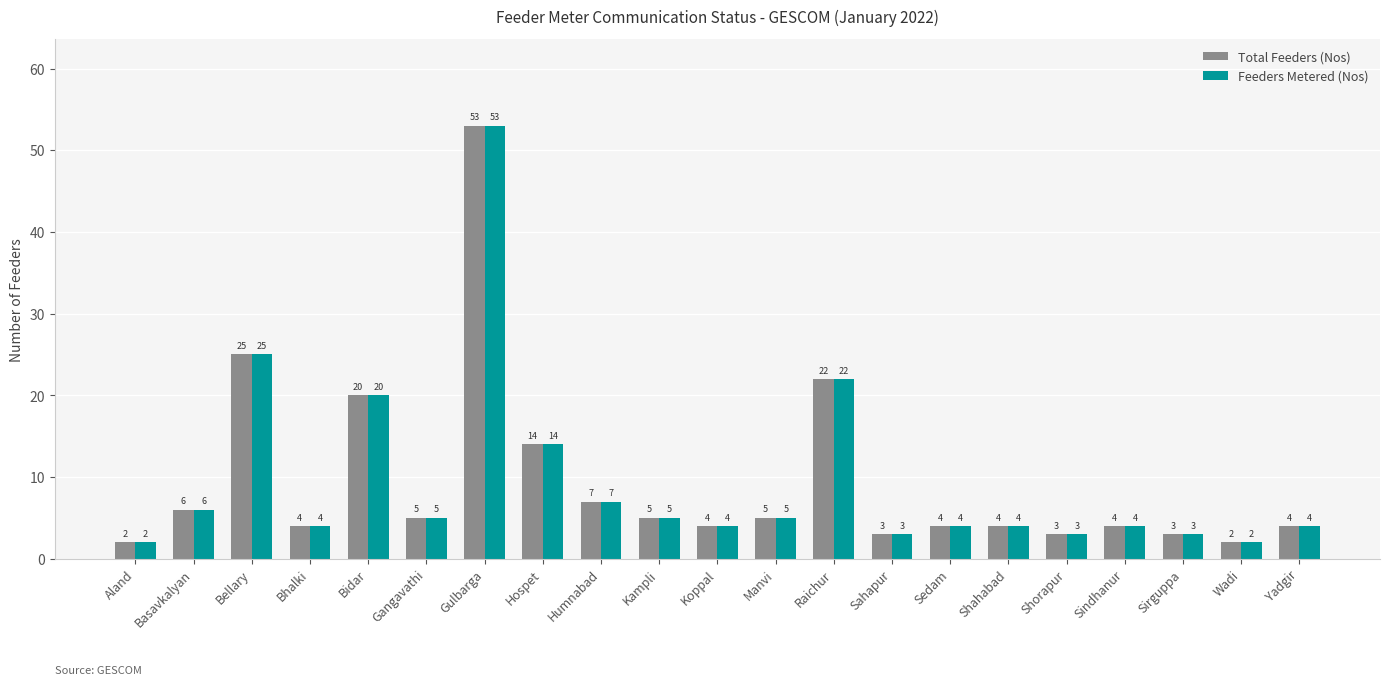

What is the sum of all Feeders Metered (Nos) values?

199